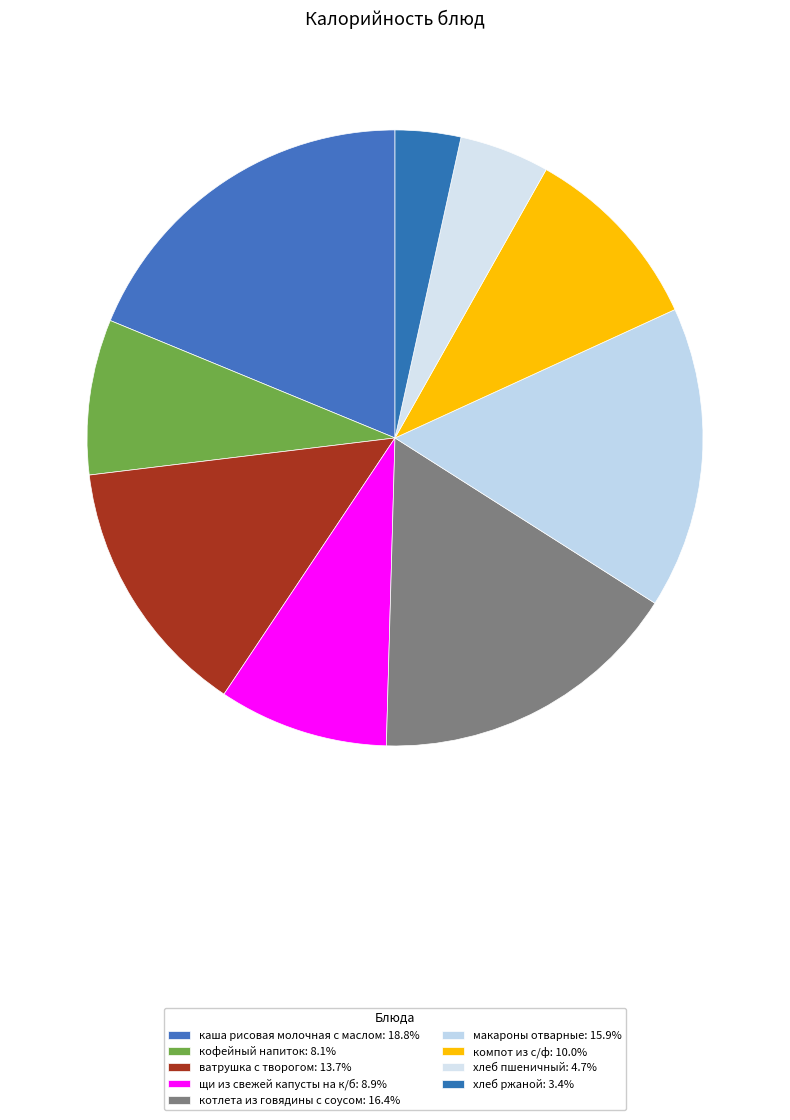

Which category has the smallest portion of the pie?

хлеб ржаной